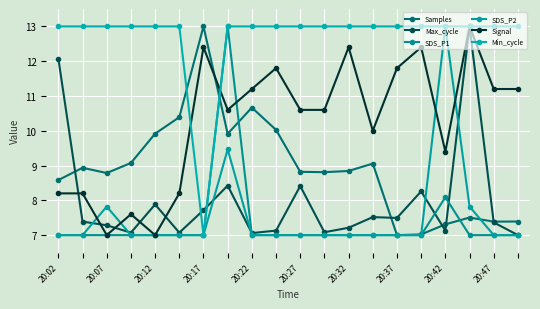

Reading left to right, transcribe all the data shown in this chart.

Samples: 8.6	8.9	8.8	9.1	9.9	10.4	13.0	9.9	10.7	10.0	8.8	8.8	8.8	9.1	7.0	7.0	7.3	7.5	7.4	7.4
Max_cycle: 12.1	7.4	7.3	7.1	7.9	7.1	7.7	8.4	7.1	7.1	8.4	7.1	7.2	7.5	7.5	8.3	7.1	13.0	7.4	7.0
SDS_P1: 7.0	7.0	7.0	7.0	7.0	7.0	7.0	13.0	7.0	7.0	7.0	7.0	7.0	7.0	7.0	7.0	8.1	7.0	7.0	7.0
SDS_P2: 7.0	7.0	7.8	7.0	7.0	7.0	7.0	9.5	7.0	7.0	7.0	7.0	7.0	7.0	7.0	7.0	13.0	7.8	7.0	7.0
Signal: 8.2	8.2	7.0	7.6	7.0	8.2	12.4	10.6	11.2	11.8	10.6	10.6	12.4	10.0	11.8	12.4	9.4	13.0	11.2	11.2
Min_cycle: 13.0	13.0	13.0	13.0	13.0	13.0	7.0	13.0	13.0	13.0	13.0	13.0	13.0	13.0	13.0	13.0	13.0	13.0	13.0	13.0